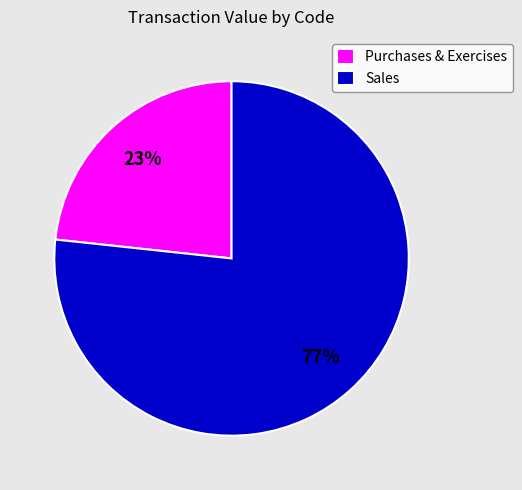

Is there a majority slice in this chart?

Yes